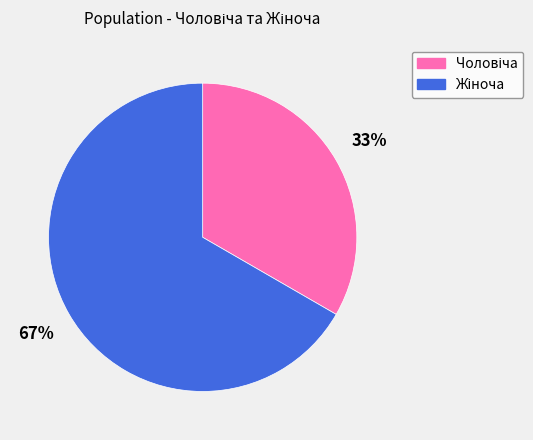

To the nearest percent, what is the average slice percentage?

50%